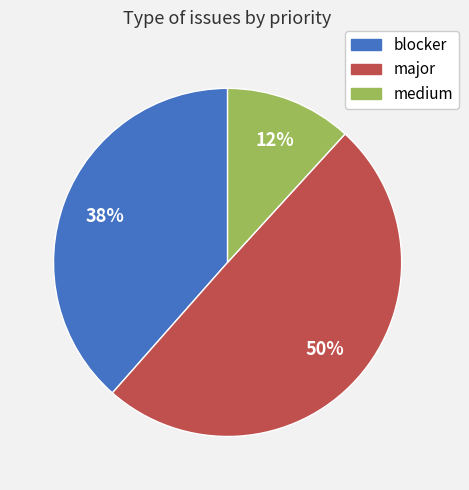

What percentage is the blocker slice, to the nearest percent?

38%